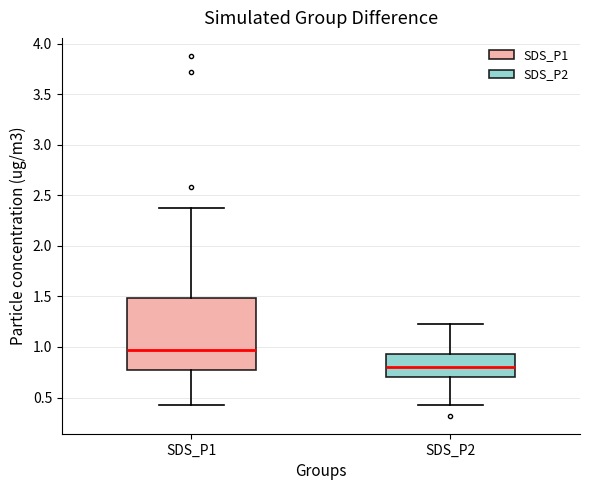

Comparing the boxes themselves (not the whiskers), which one is the tallest?

SDS_P1